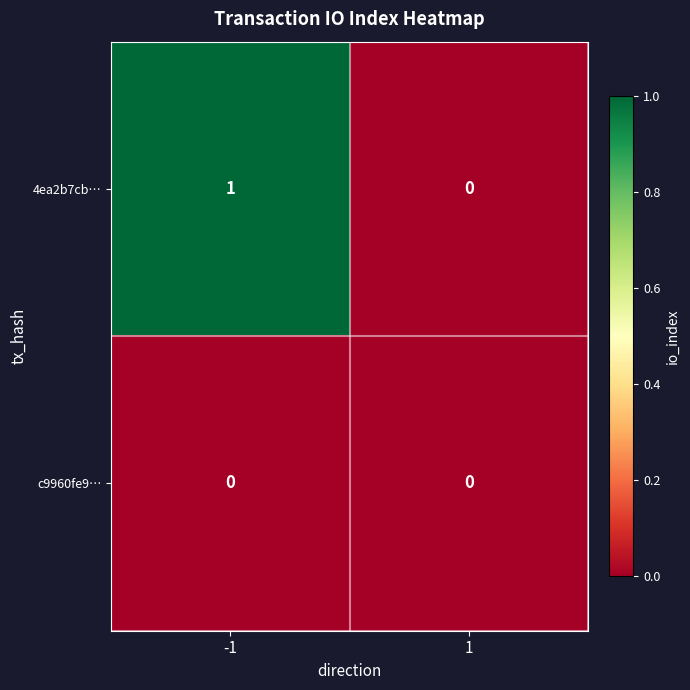

What is the maximum value shown in the chart?

1